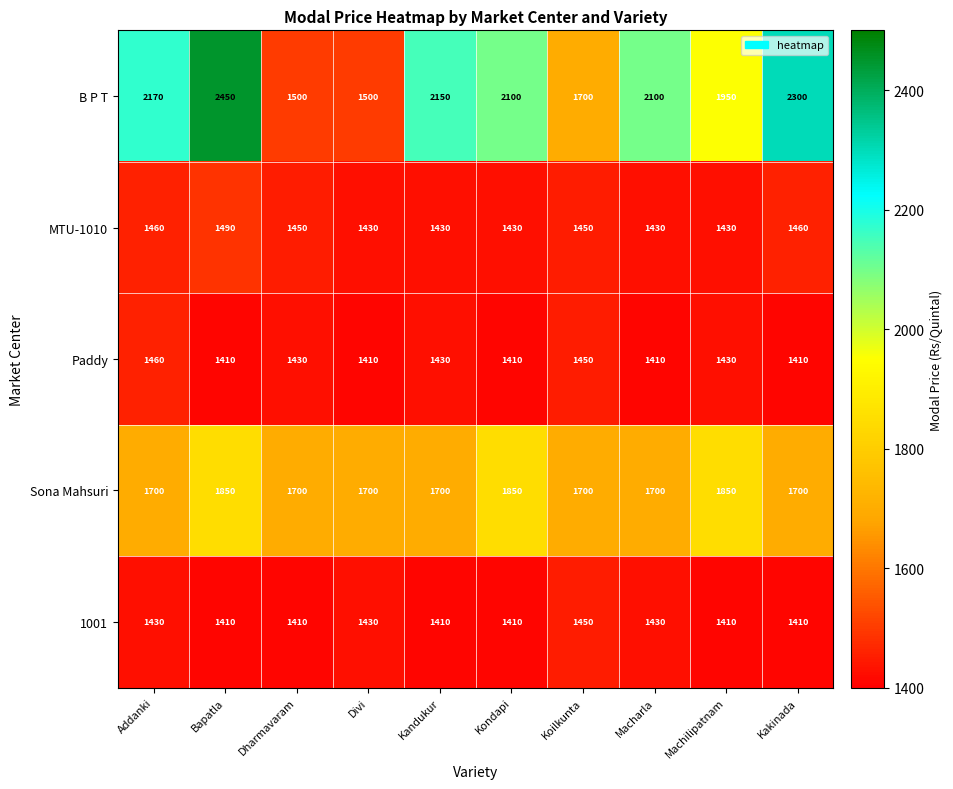

Rank the series by their maximum value, from lowest to highest.

1001, Paddy, MTU-1010, Sona Mahsuri, B P T